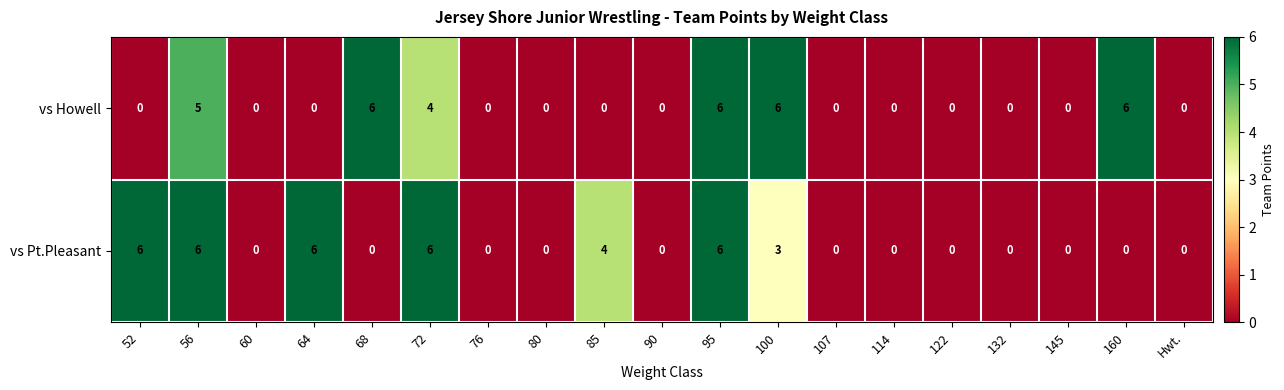

What is the maximum value shown in the chart?

6